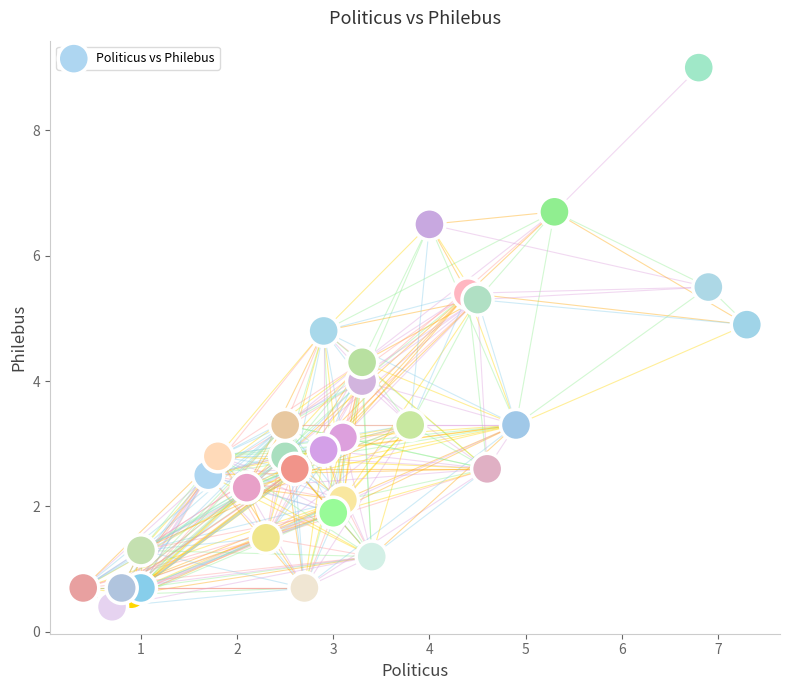

What is the range of X values (max minus min)?

6.9